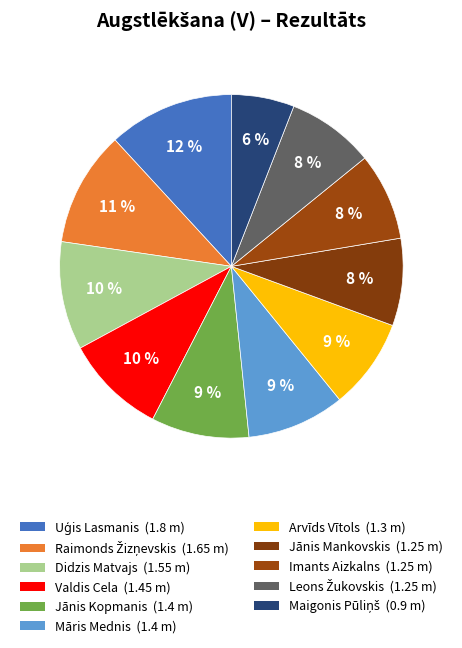

To the nearest percent, what is the combined percentage of Valdis Cela and Maigonis Pūliņš?

15%